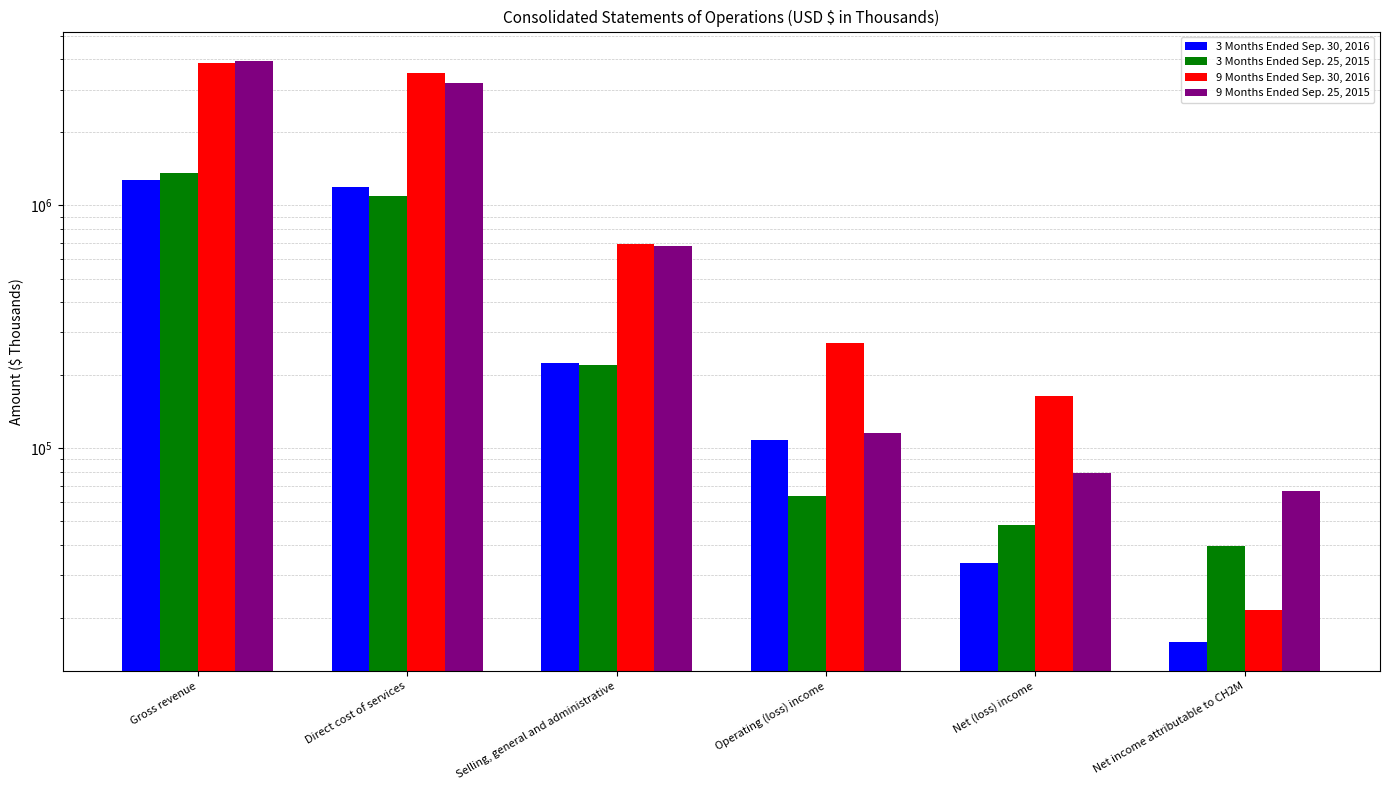

What is the sum of all 9 Months Ended Sep. 25, 2015 values?

8081357